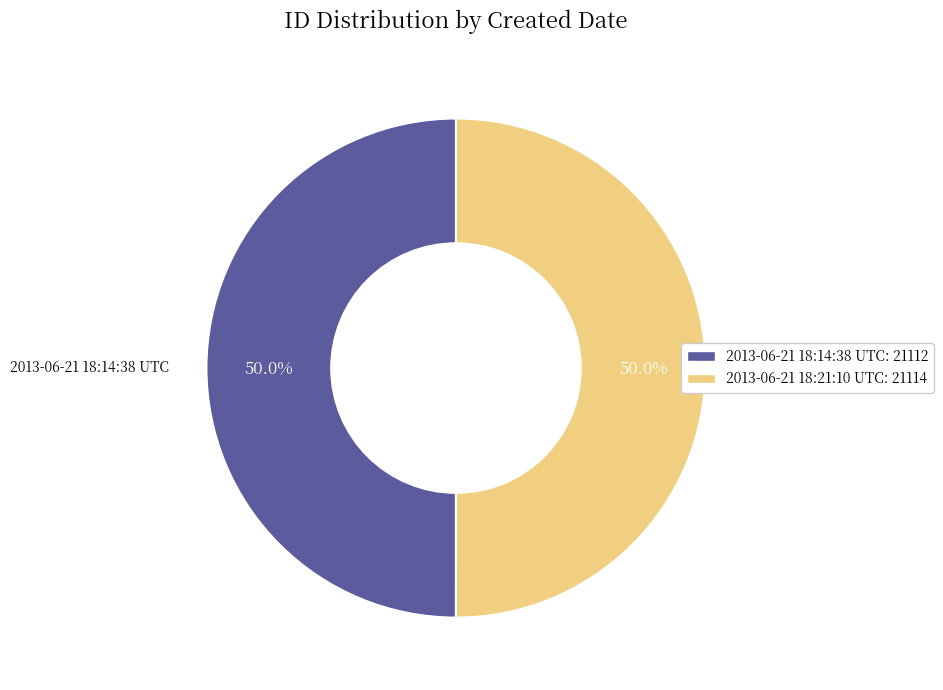

To the nearest percent, what is the average slice percentage?

50%